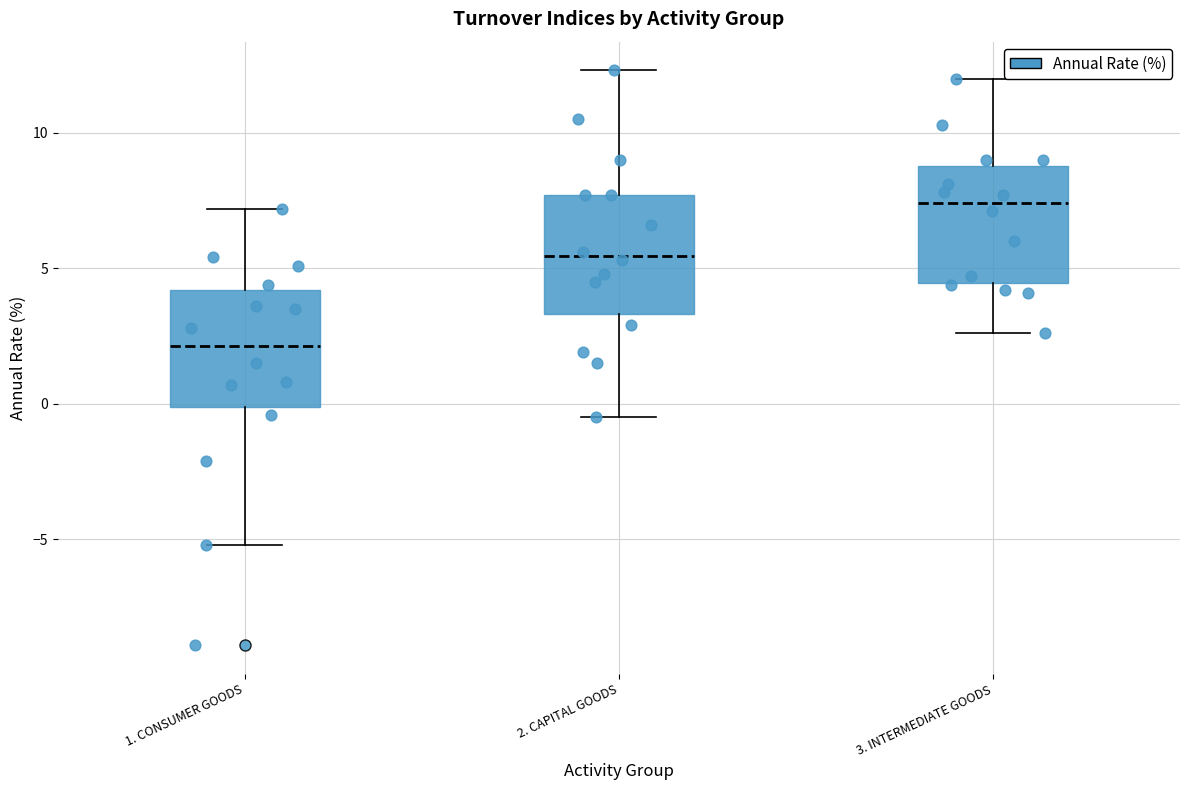

Where does the median line of the box for 2. CAPITAL GOODS sit on the y-axis? The values are not printed on the chart, so give them approximately, as read against the axis.

5.5